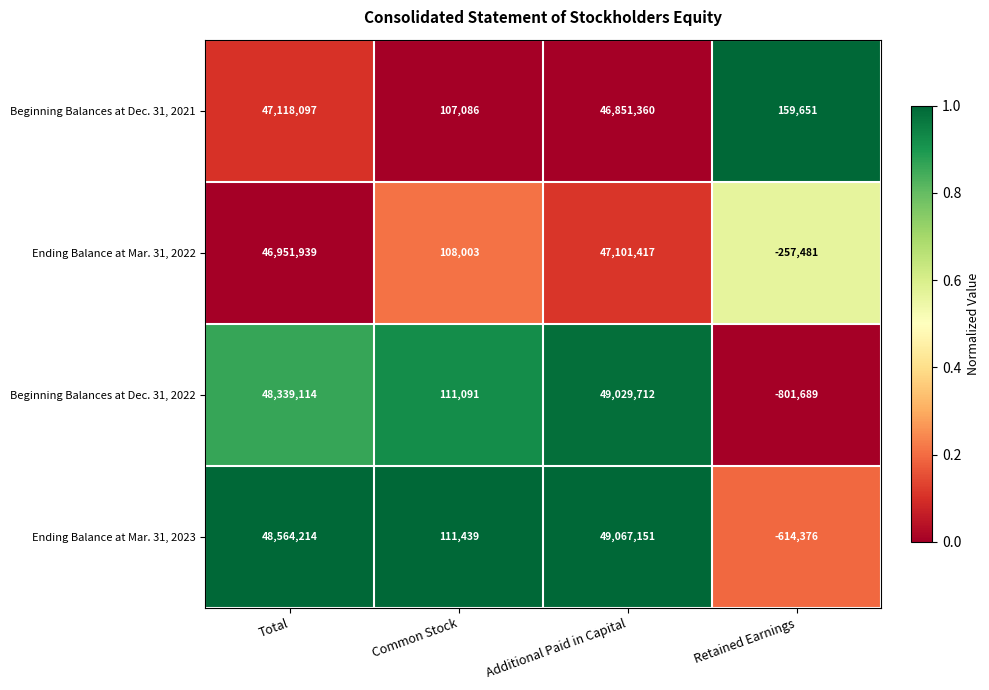

List the series in order of their peak value, highest first.

Ending Balance at Mar. 31, 2023, Beginning Balances at Dec. 31, 2022, Beginning Balances at Dec. 31, 2021, Ending Balance at Mar. 31, 2022